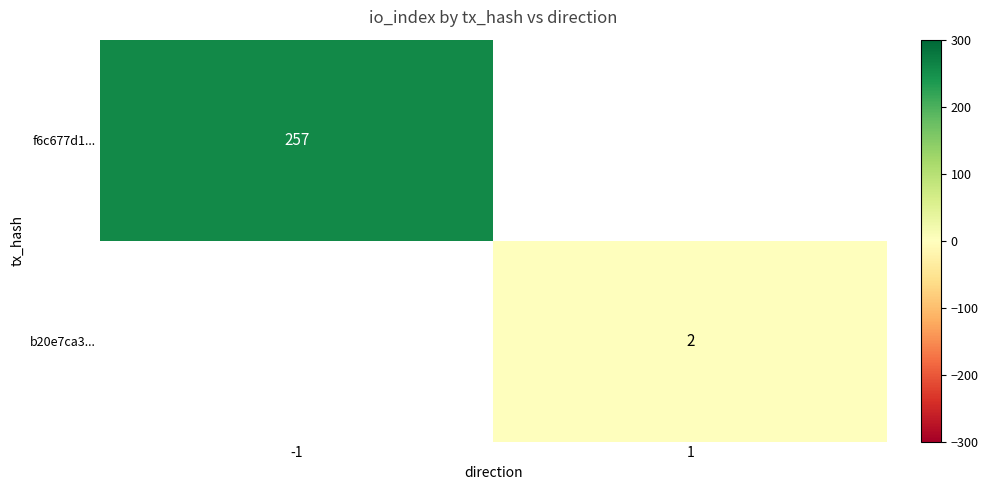

True or false: b20e7ca3... has a value of 2 at 1.

True